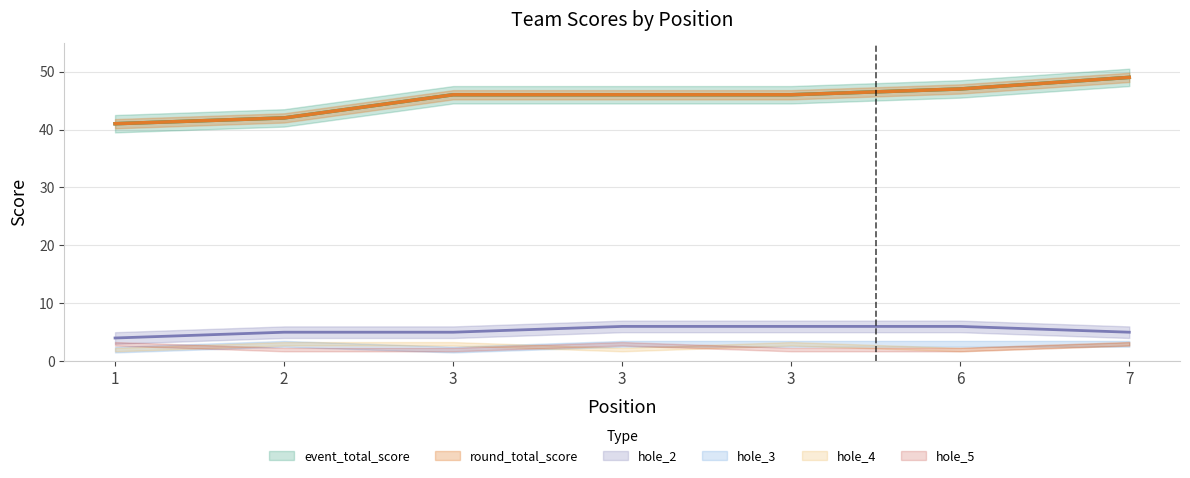

Which series has the largest range (max minus min)?

event_total_score